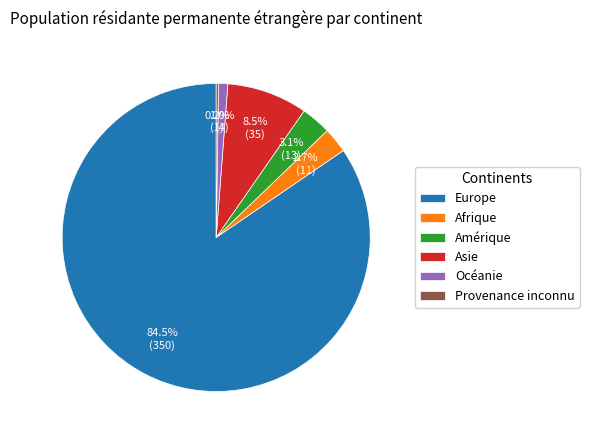

True or false: Amérique accounts for 3% of the total.

True